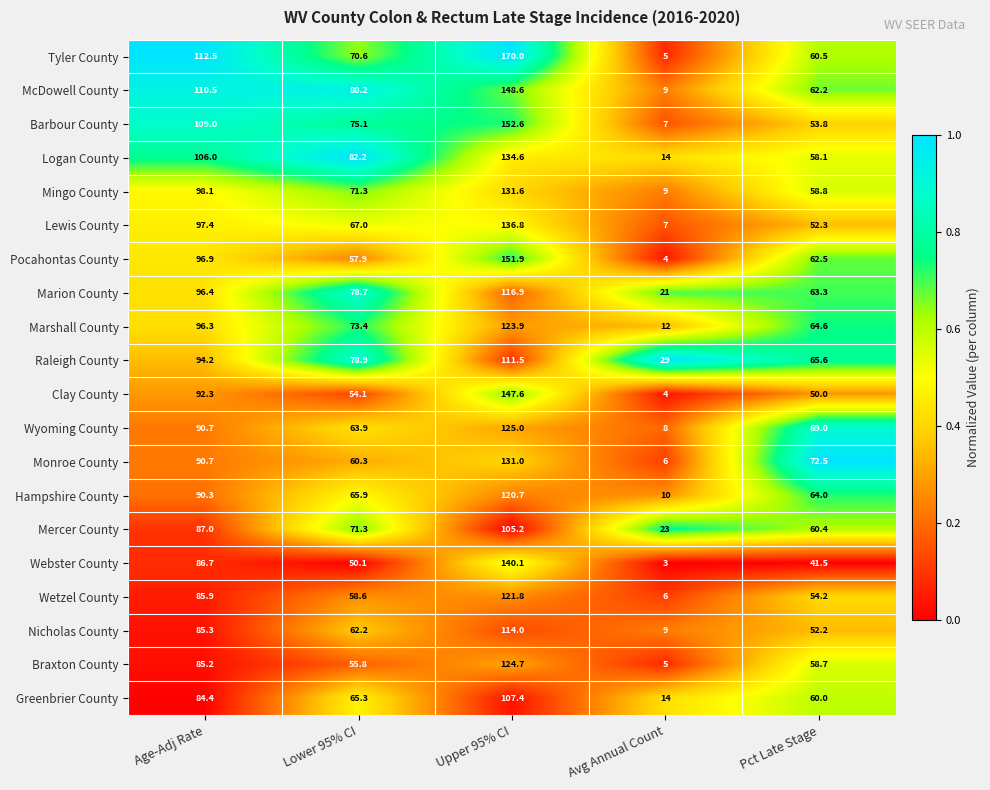

List the labels in order of Hampshire County value, smallest first.

Avg Annual Count, Pct Late Stage, Lower 95% CI, Age-Adj Rate, Upper 95% CI